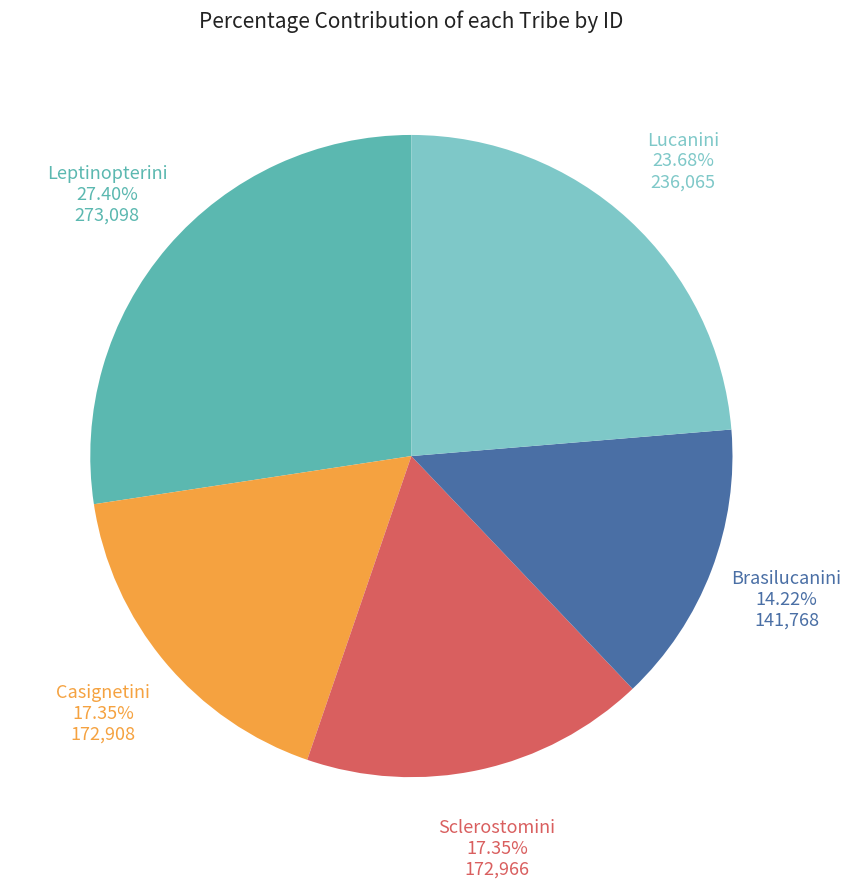

Count the number of slices in the pie.

5